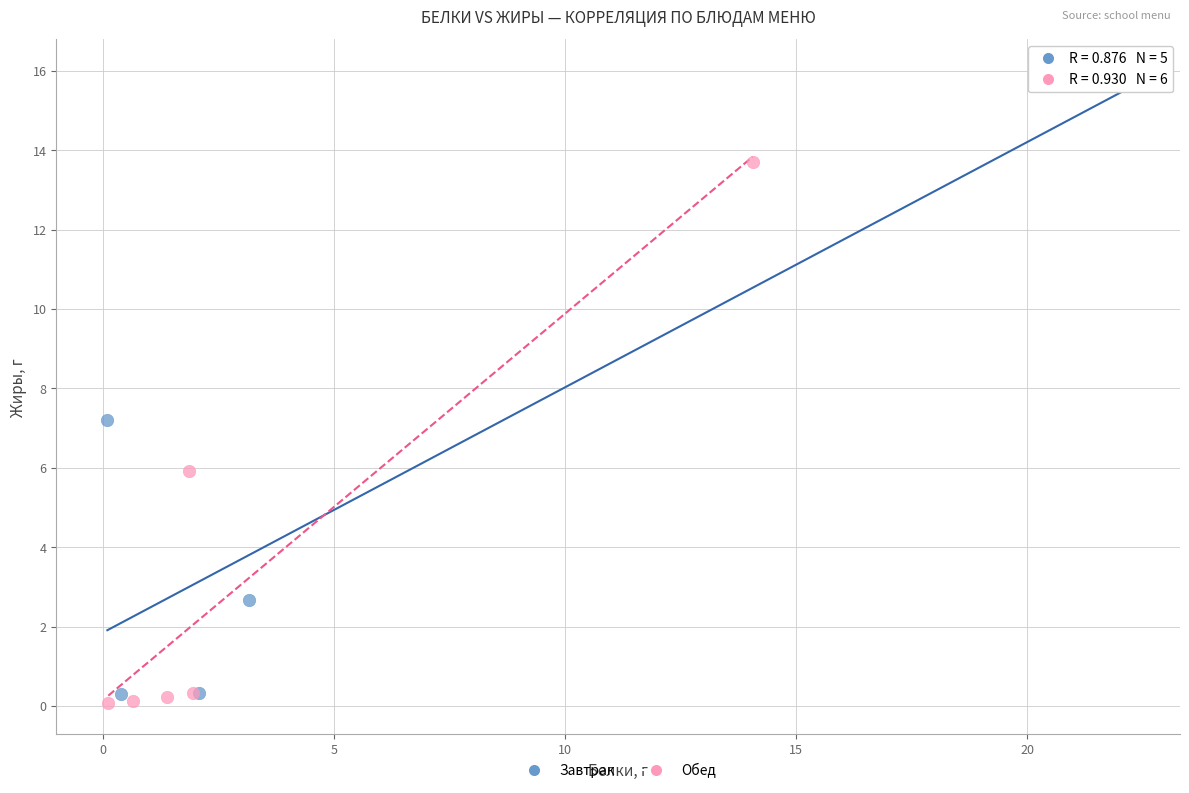

Which series has the largest Y range (max minus min)?

Завтрак